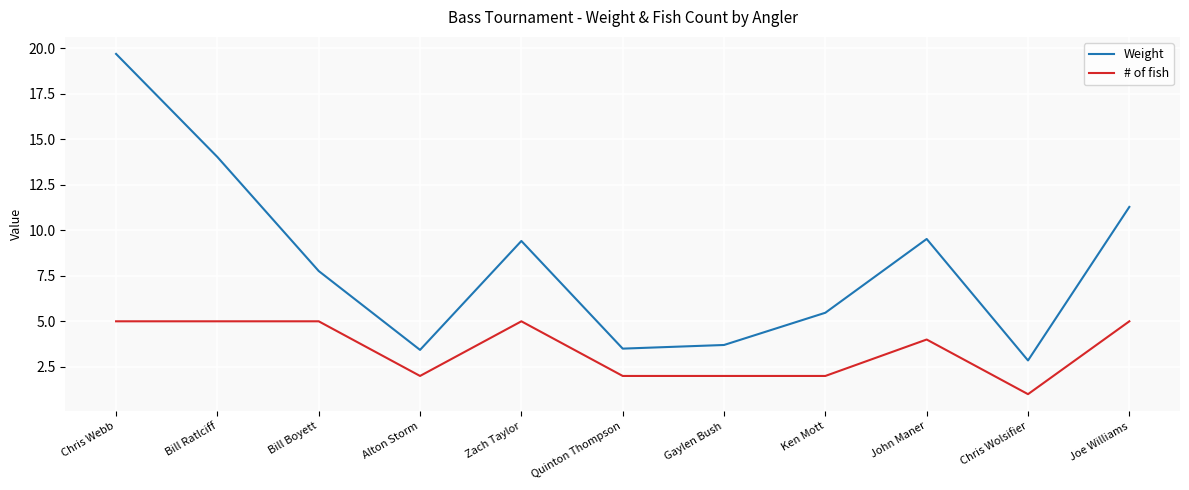

True or false: # of fish and Weight cross at least once.

False